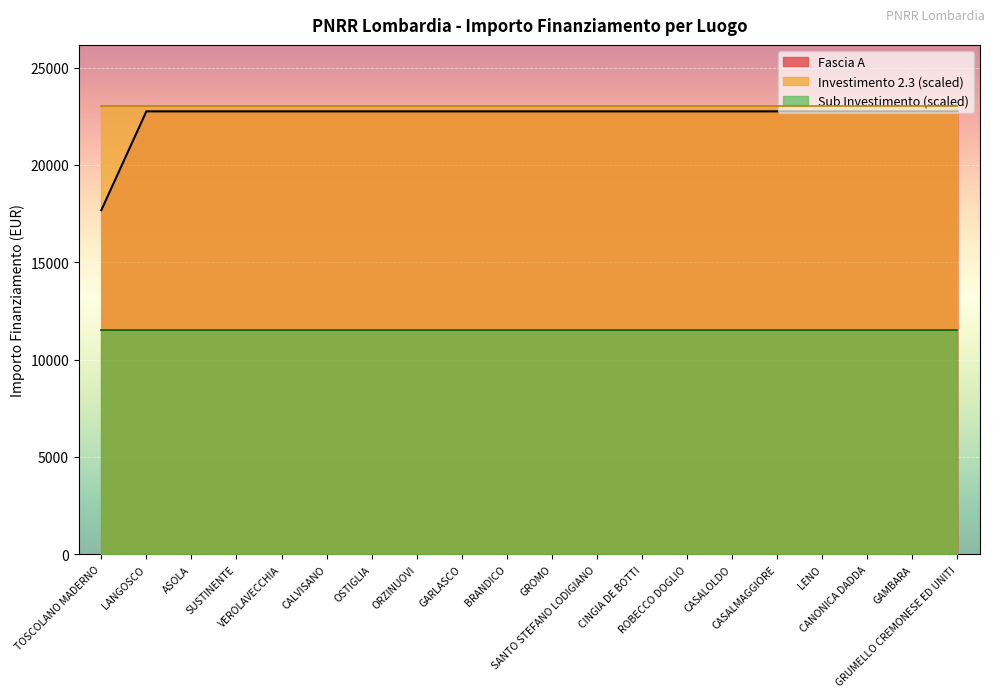

What is the total value across all series at CASALMAGGIORE?

57250.0